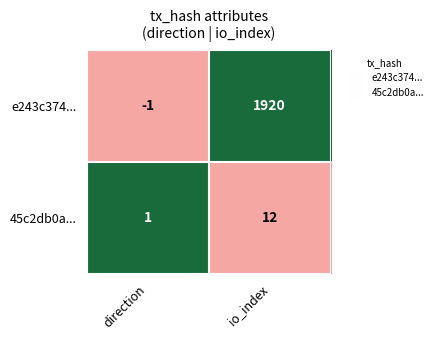

Which series has the largest range (max minus min)?

e243c374...